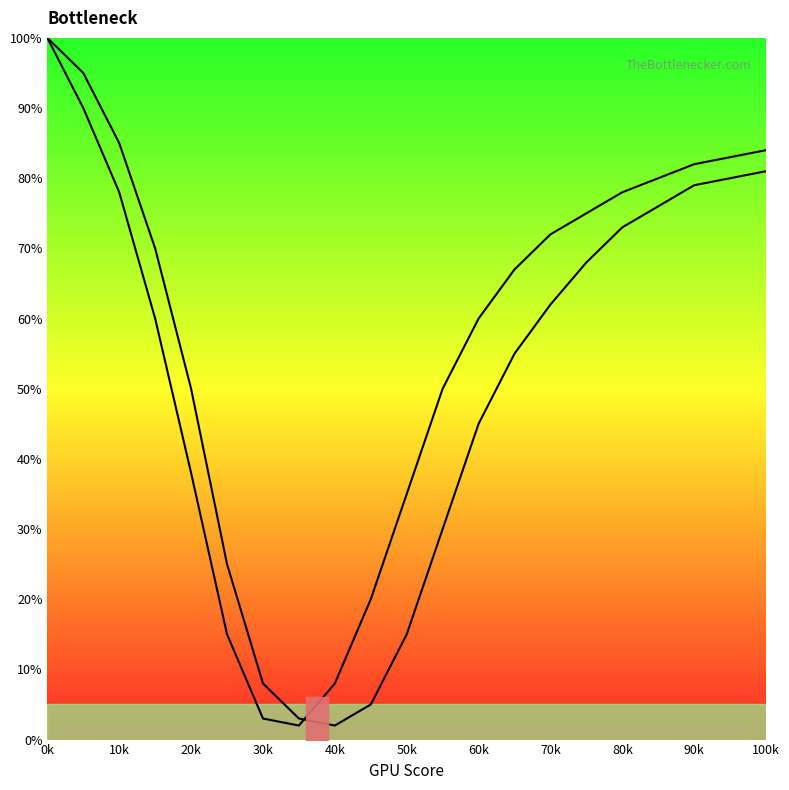

Does the chart have visible grid lines?

No